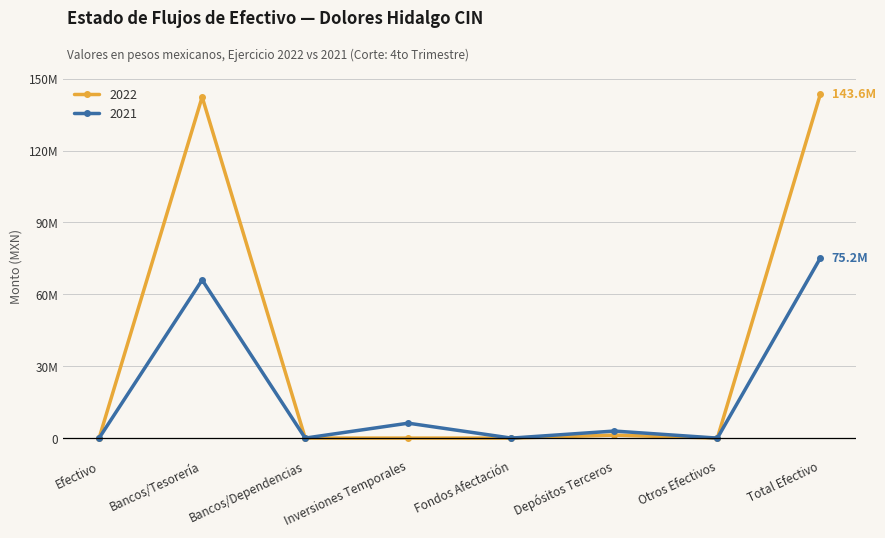

What are all the series names shown in the legend?

2022, 2021